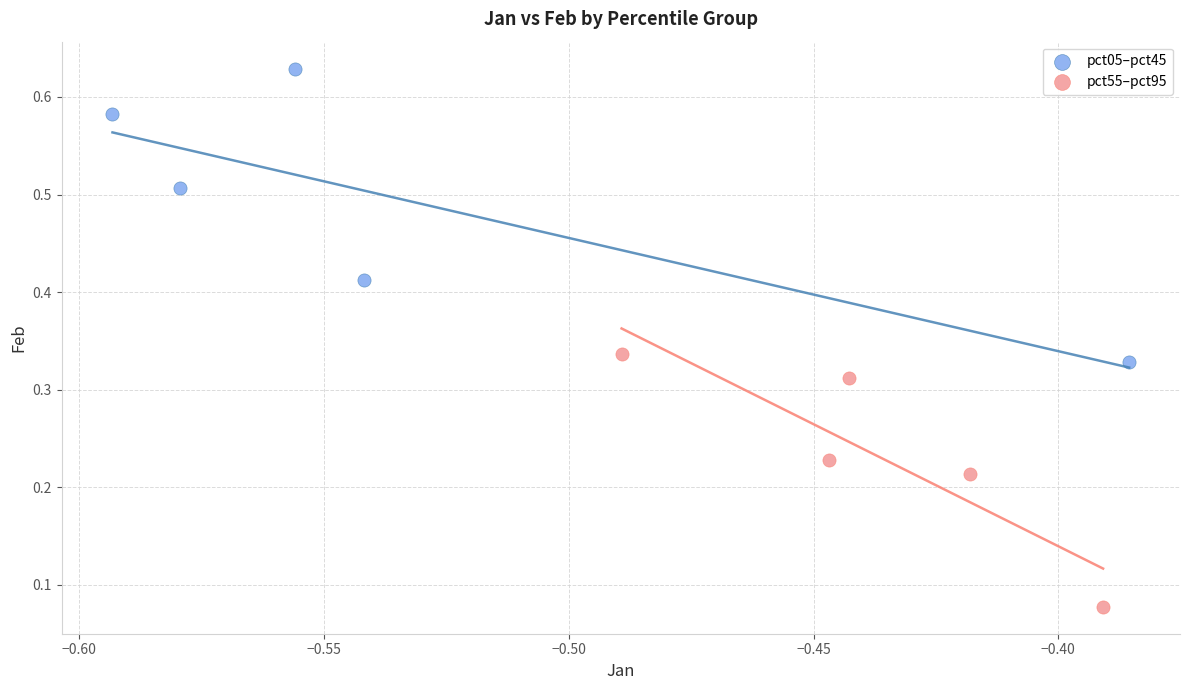

Which series contains the lowest Y value?

pct55–pct95